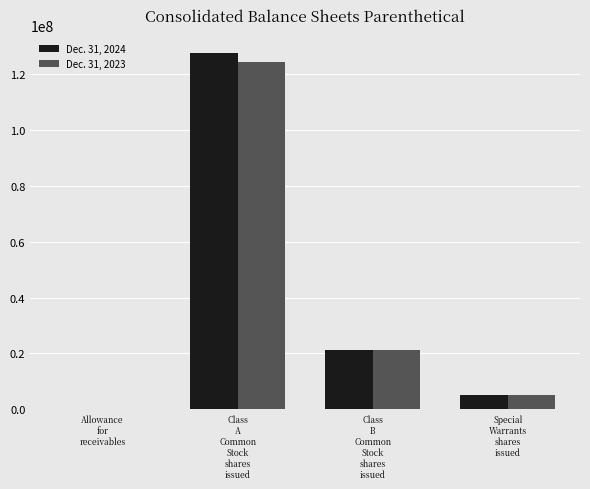

Reading right to left, list all the values displayed in this chart.

Dec. 31, 2024: Special
Warrants
shares
issued=5039323	Class
B
Common
Stock
shares
issued=21285914	Class
A
Common
Stock
shares
issued=127474033	Allowance
for
receivables=36552
Dec. 31, 2023: Special
Warrants
shares
issued=5101870	Class
B
Common
Stock
shares
issued=21347363	Class
A
Common
Stock
shares
issued=124299288	Allowance
for
receivables=38055